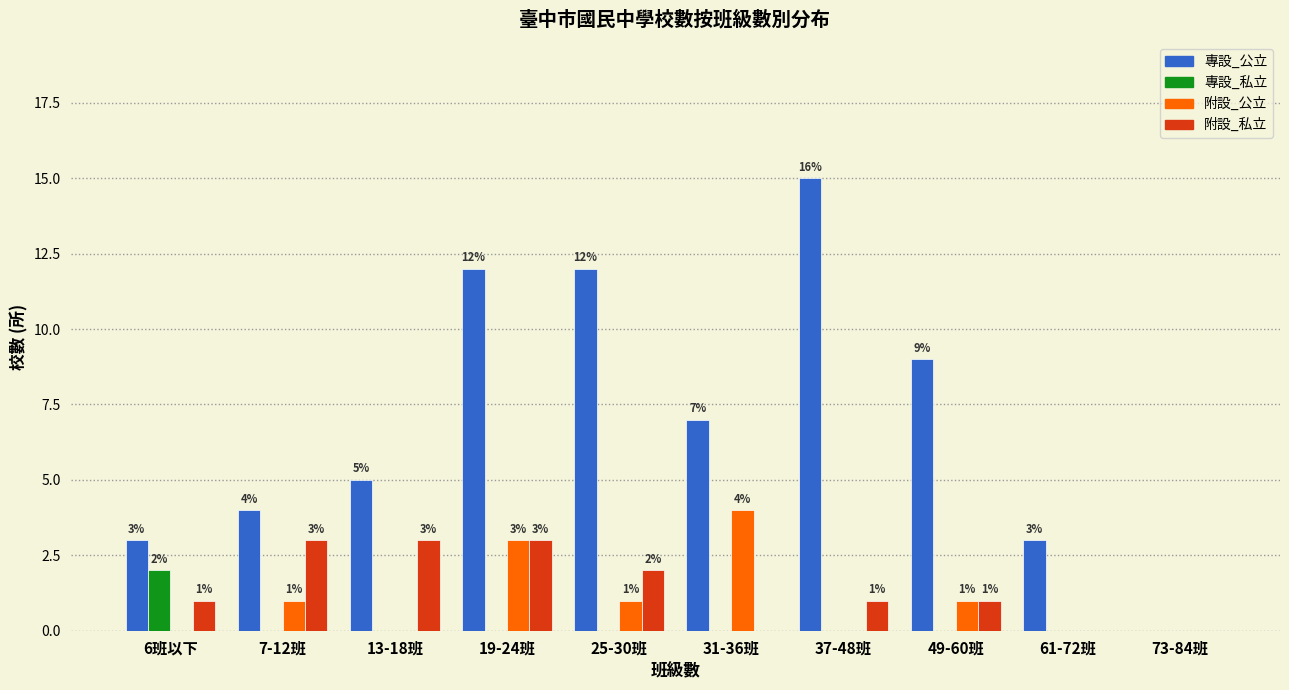

Reading left to right, transcribe all the data shown in this chart.

專設_公立: 6班以下=3	7-12班=4	13-18班=5	19-24班=12	25-30班=12	31-36班=7	37-48班=15	49-60班=9	61-72班=3	73-84班=0
專設_私立: 6班以下=2	7-12班=0	13-18班=0	19-24班=0	25-30班=0	31-36班=0	37-48班=0	49-60班=0	61-72班=0	73-84班=0
附設_公立: 6班以下=0	7-12班=1	13-18班=0	19-24班=3	25-30班=1	31-36班=4	37-48班=0	49-60班=1	61-72班=0	73-84班=0
附設_私立: 6班以下=1	7-12班=3	13-18班=3	19-24班=3	25-30班=2	31-36班=0	37-48班=1	49-60班=1	61-72班=0	73-84班=0